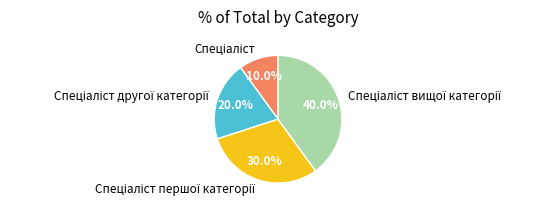

To the nearest percent, what is the average slice percentage?

25%